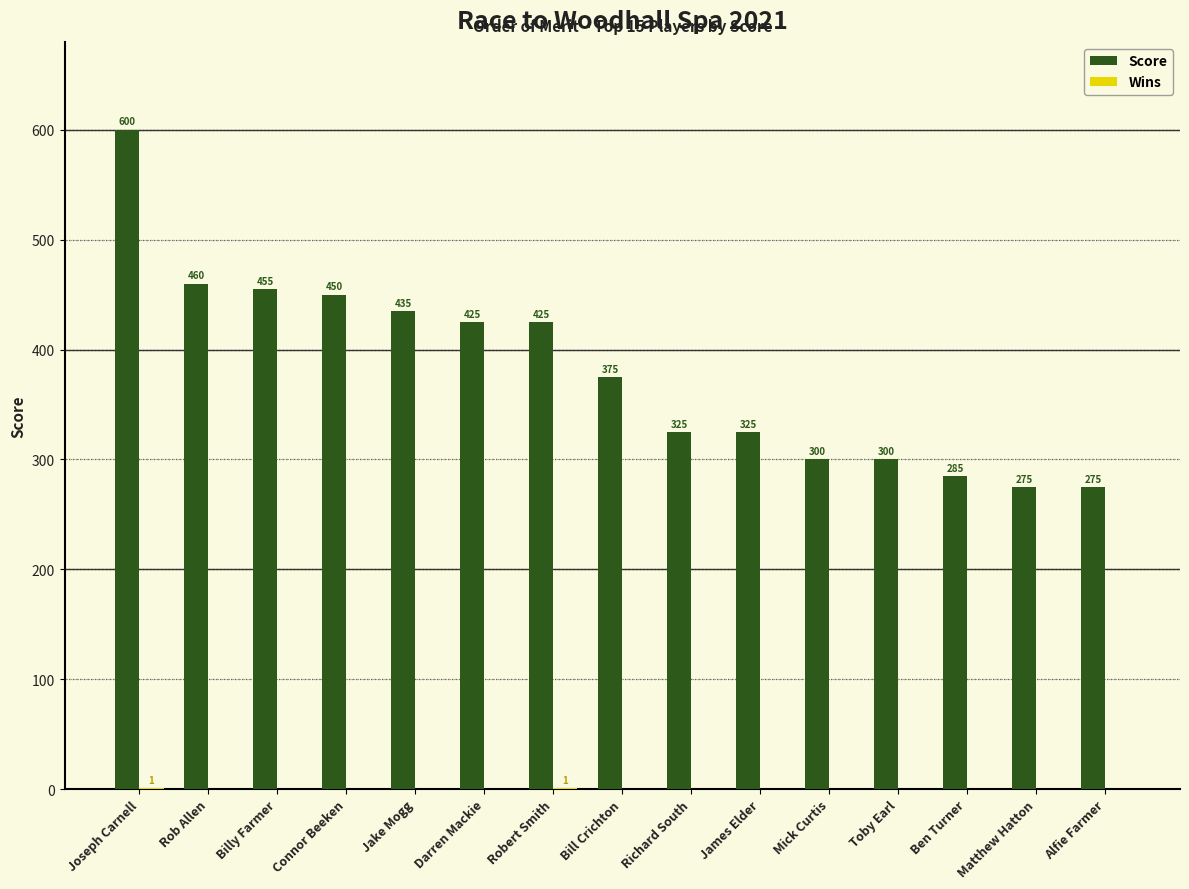

Which series changed the most between Ben Turner and Alfie Farmer?

Score